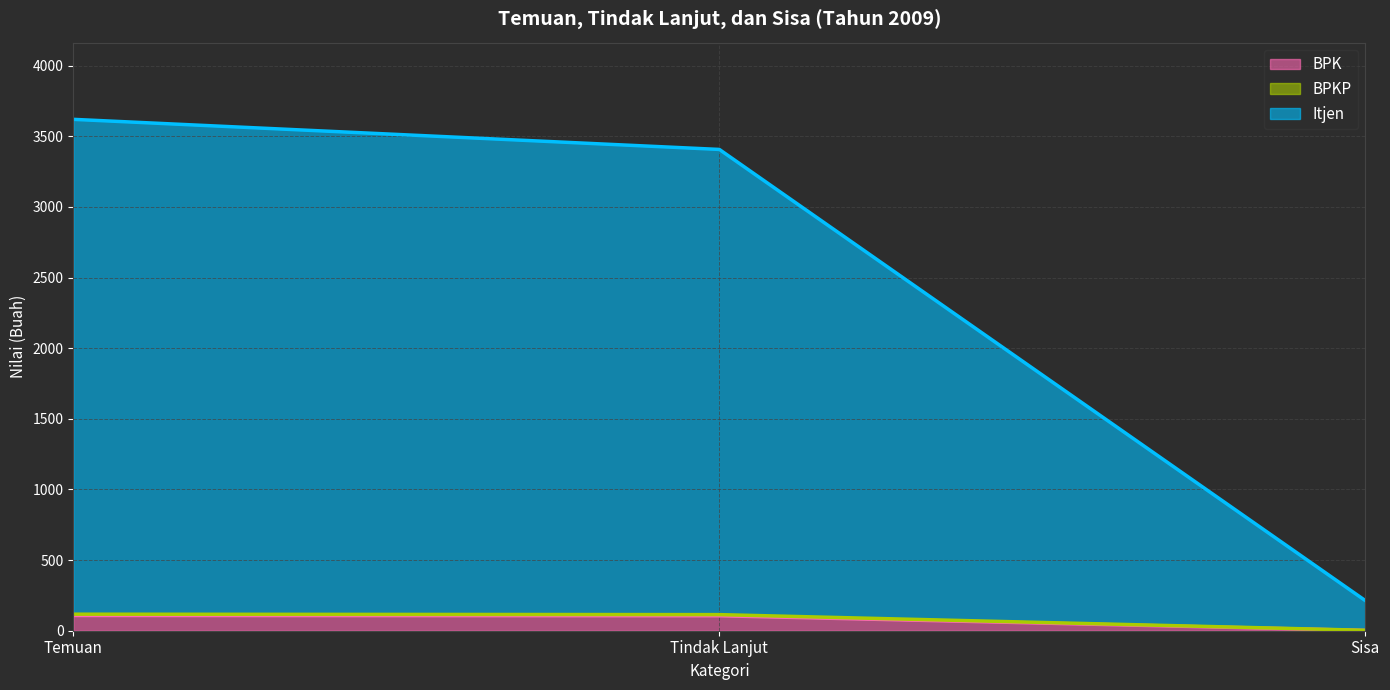

Which series changed the most between Temuan and Tindak Lanjut?

Itjen (line)